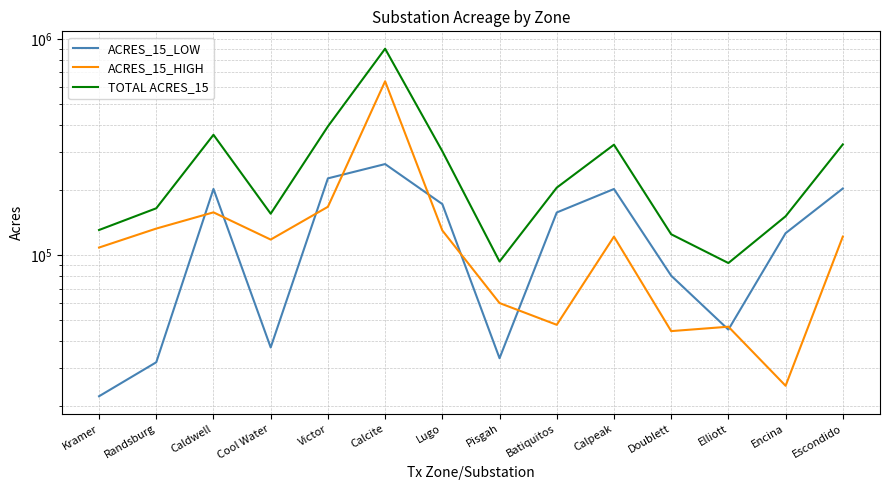

Reading left to right, what are all the values shown in this chart?

ACRES_15_LOW: 22291.7	32006.0	202589.8	37473.6	226643.6	263893.0	172373.9	33413.4	157633.2	202401.1	80436.4	45306.8	126453.5	203431.2
ACRES_15_HIGH: 108531.3	132827.7	157849.0	118138.5	167494.0	637139.2	130196.0	60109.1	47687.7	121913.0	44591.8	46729.0	24920.2	121928.1
TOTAL ACRES_15: 130823.1	164833.7	360438.8	155612.1	394137.7	901032.2	302569.9	93522.5	205321.0	324314.1	125028.2	92035.8	151373.7	325359.3